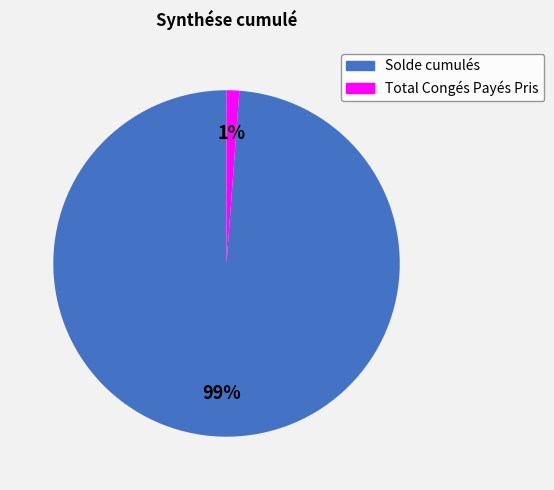

Is Total Congés Payés Pris the majority of the pie?

No